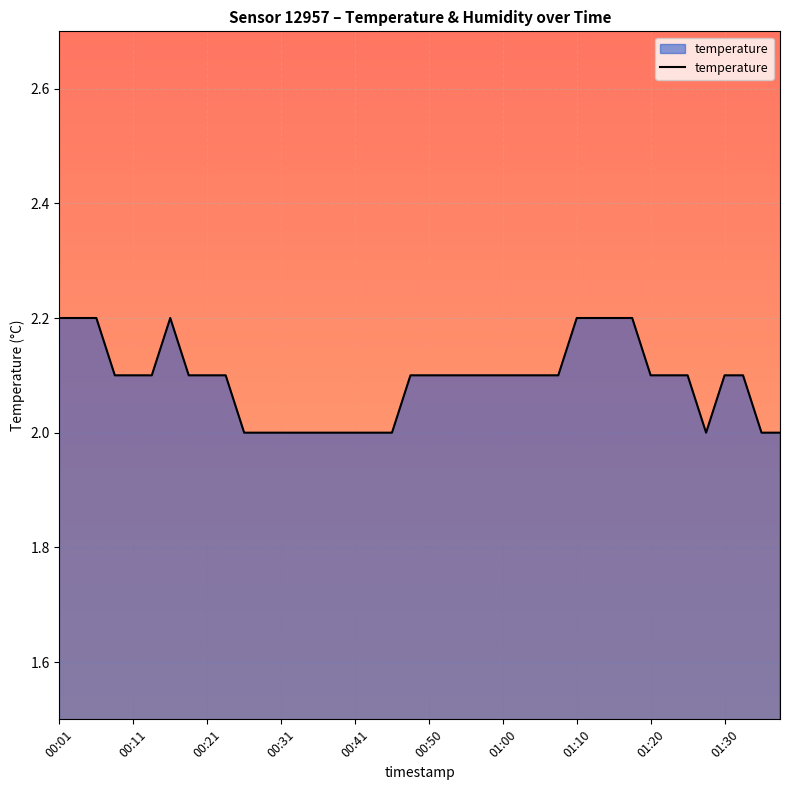

Count the values in the range 2 to 3.

40